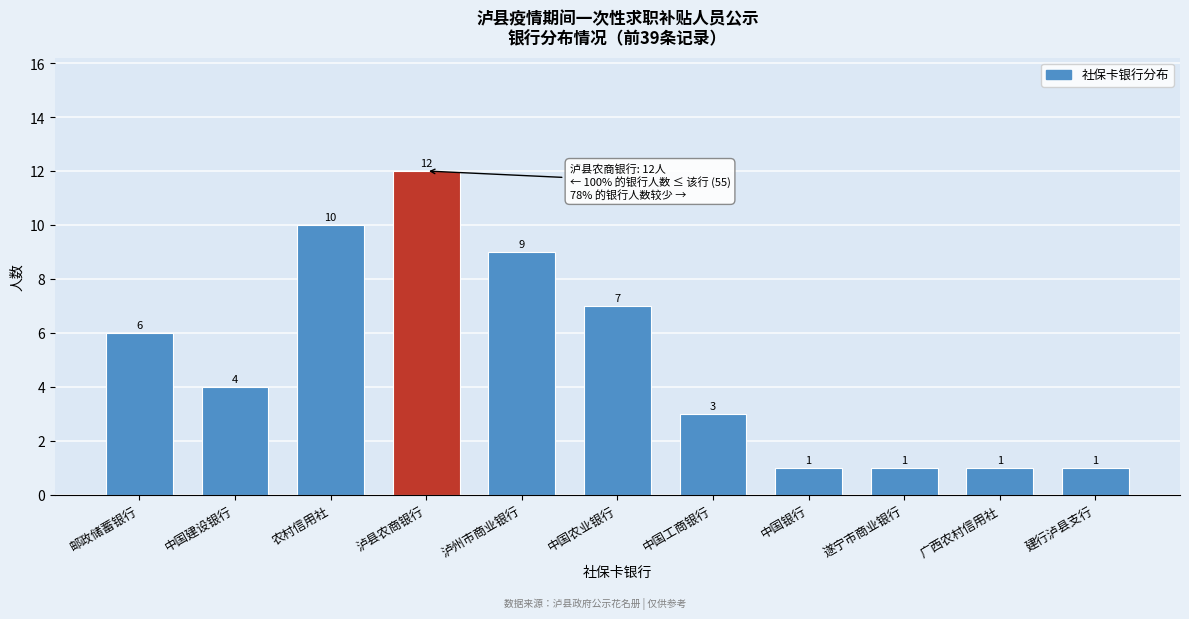

Reading left to right, extract all data points from this chart.

邮政储蓄银行=6	中国建设银行=4	农村信用社=10	泸县农商银行=12	泸州市商业银行=9	中国农业银行=7	中国工商银行=3	中国银行=1	遂宁市商业银行=1	广西农村信用社=1	建行泸县支行=1